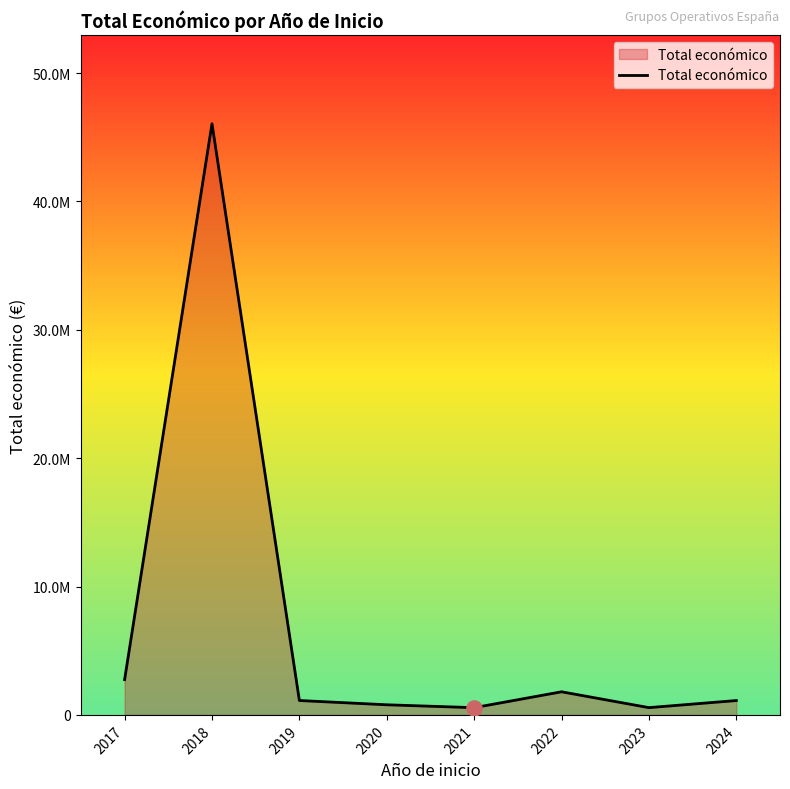

What is the change in value from 2020 to 2023?

-222139